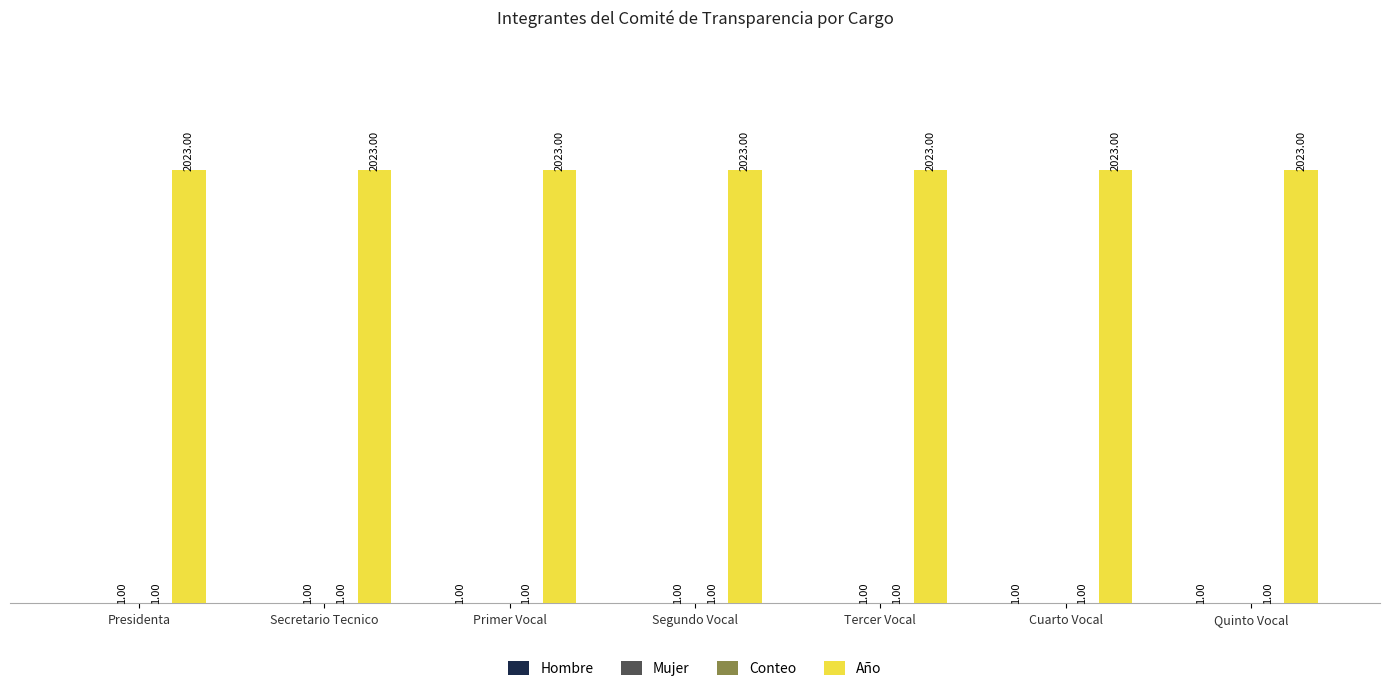

Which series has the largest total across all categories?

Año